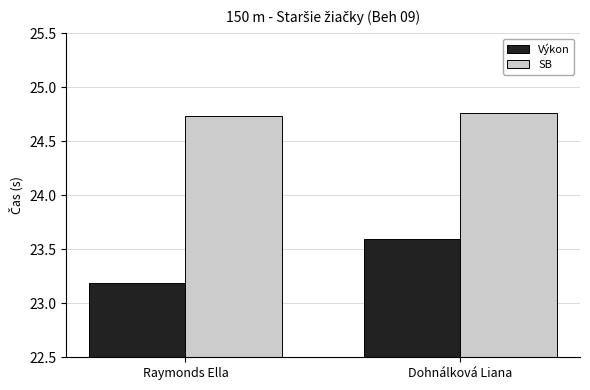

Which series changed the most between Raymonds Ella and Dohnálková Liana?

Výkon